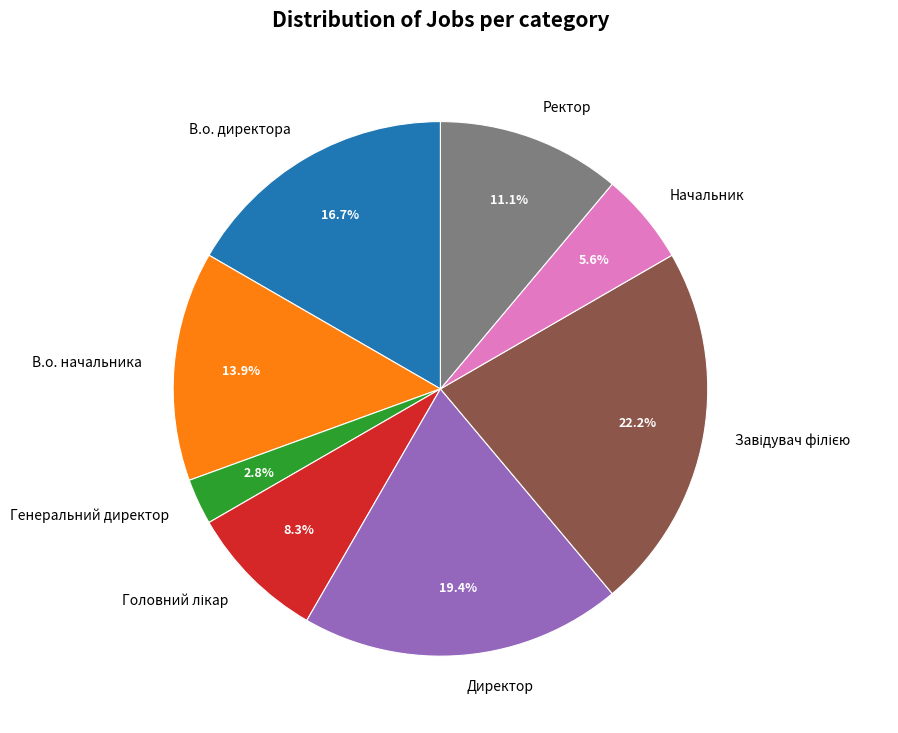

Count the number of slices in the pie.

8